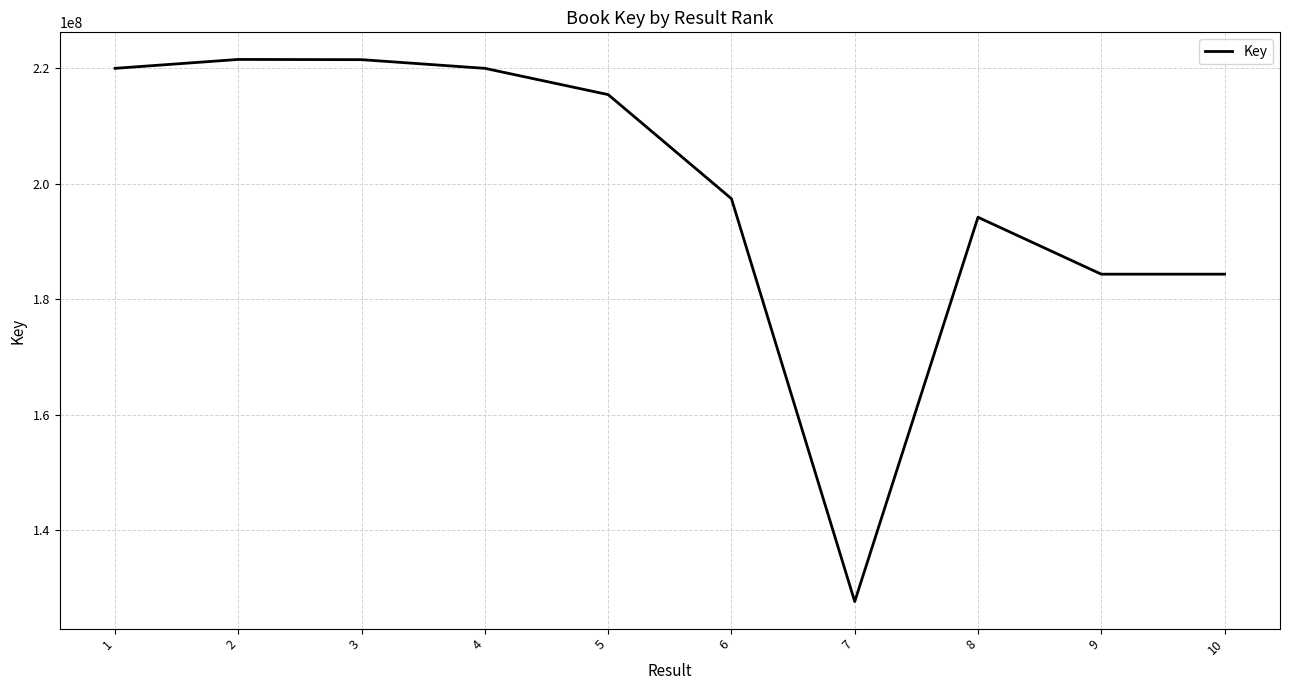

What is the difference between the maximum and minimum values?

93812785